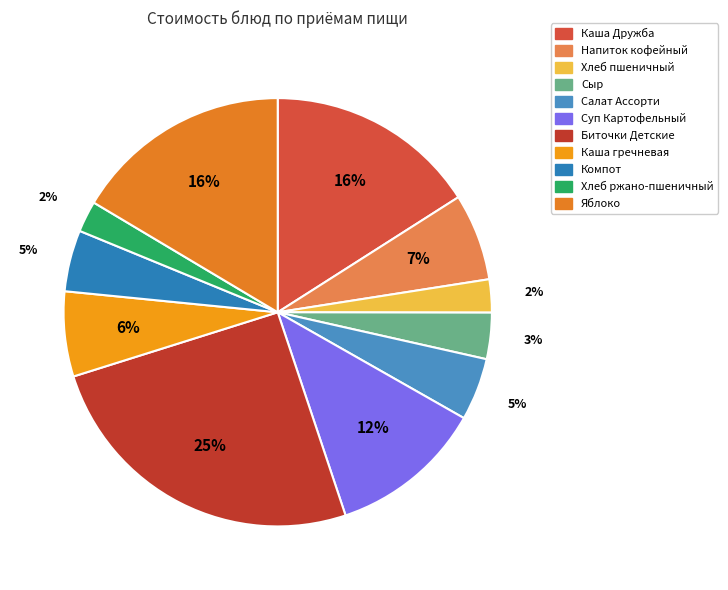

How many segments does this pie chart have?

11